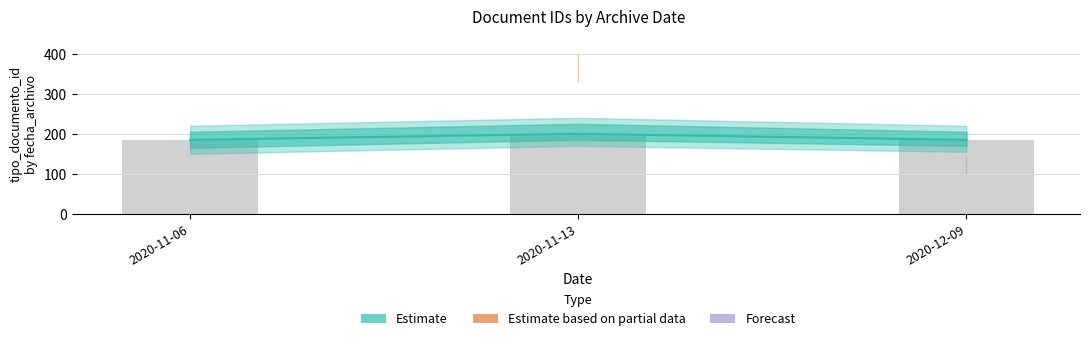

What is the ratio of the value at 2020-11-06 to the value at 2020-12-09?

1.0